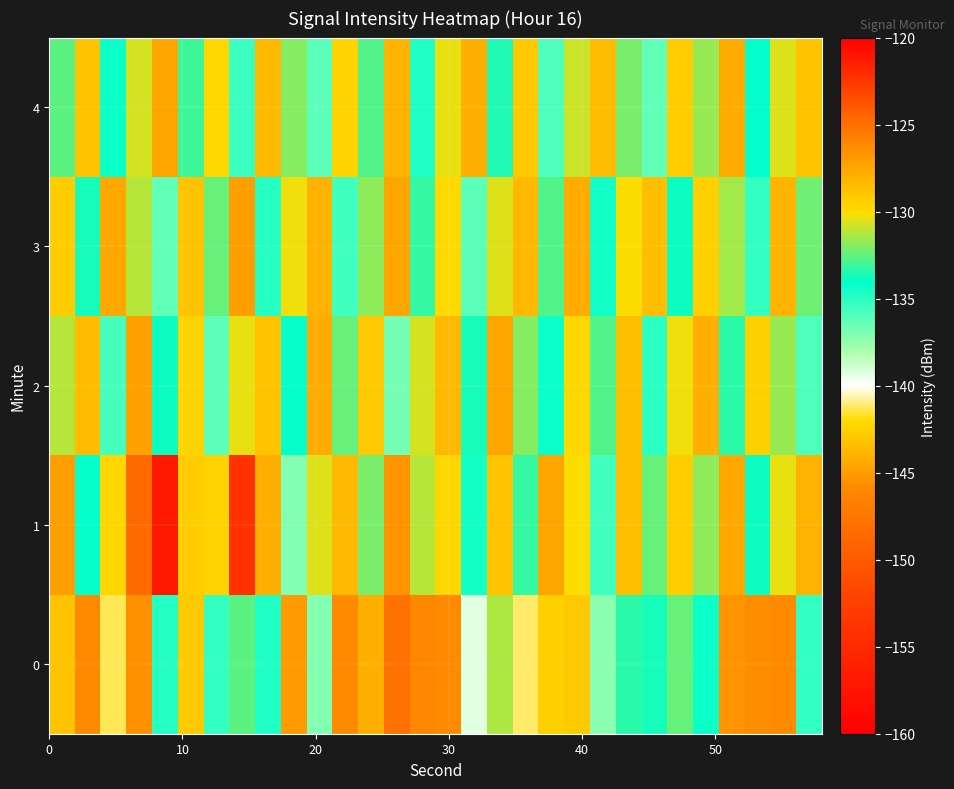

Which series has the widest spread of values?

1